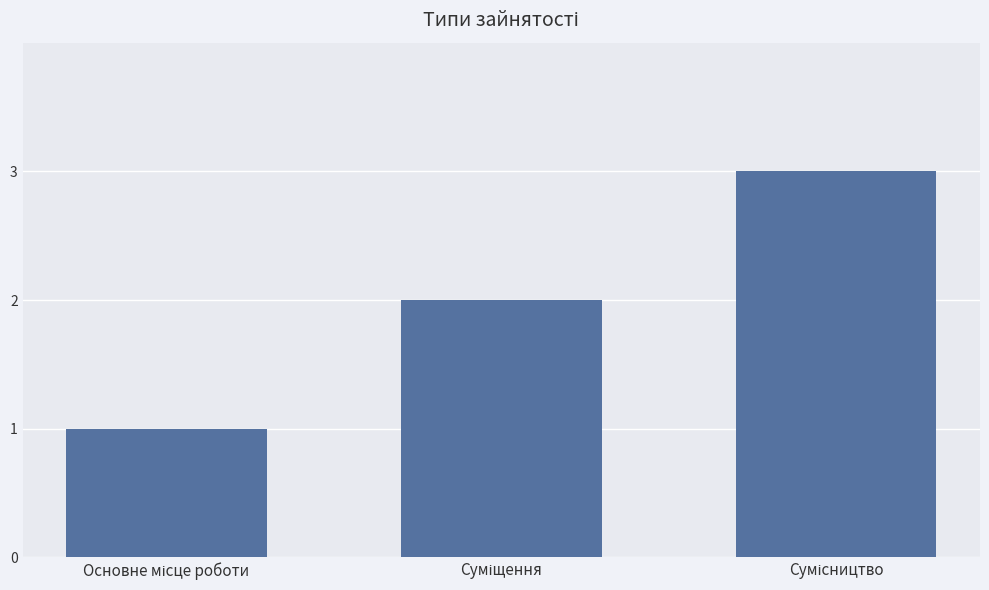

What is the sum of all values?

6